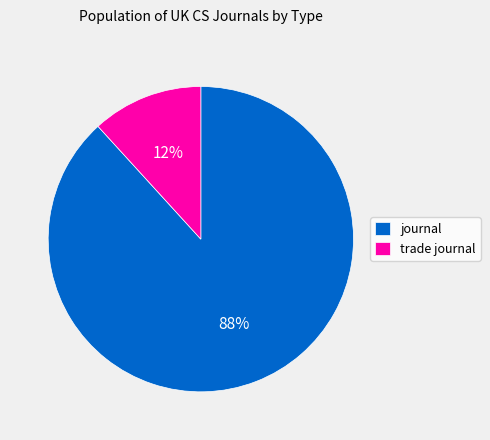

Which category has the smallest portion of the pie?

trade journal